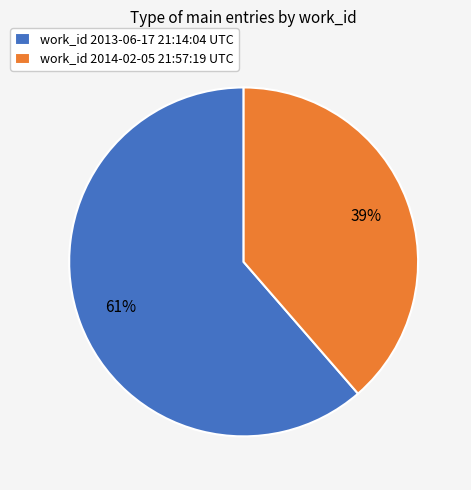

Count the number of slices in the pie.

2